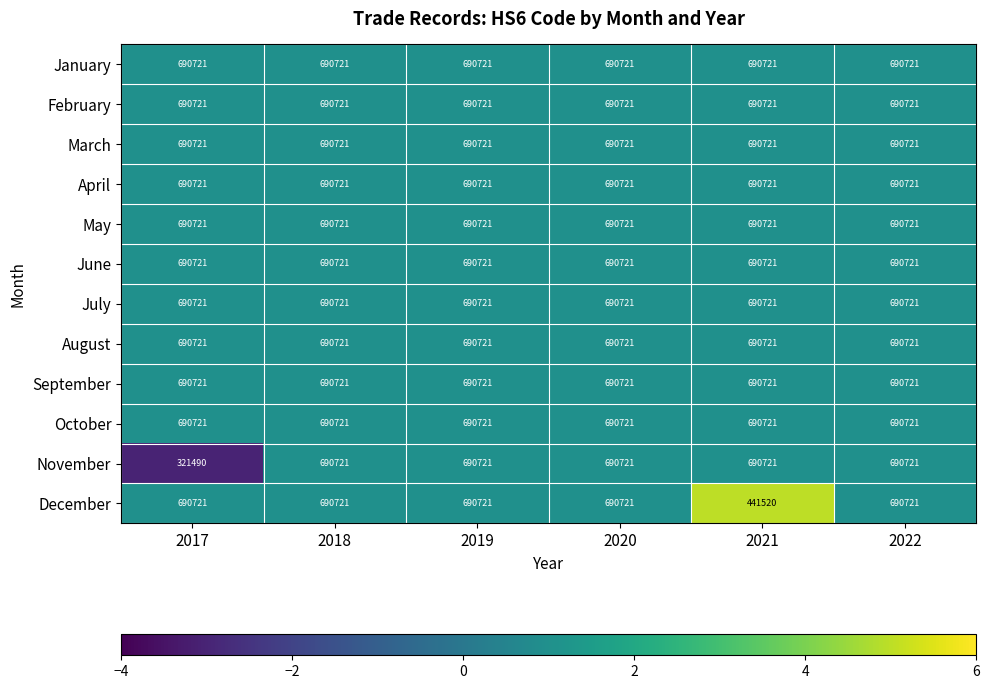

Count the number of categories in the chart.

6